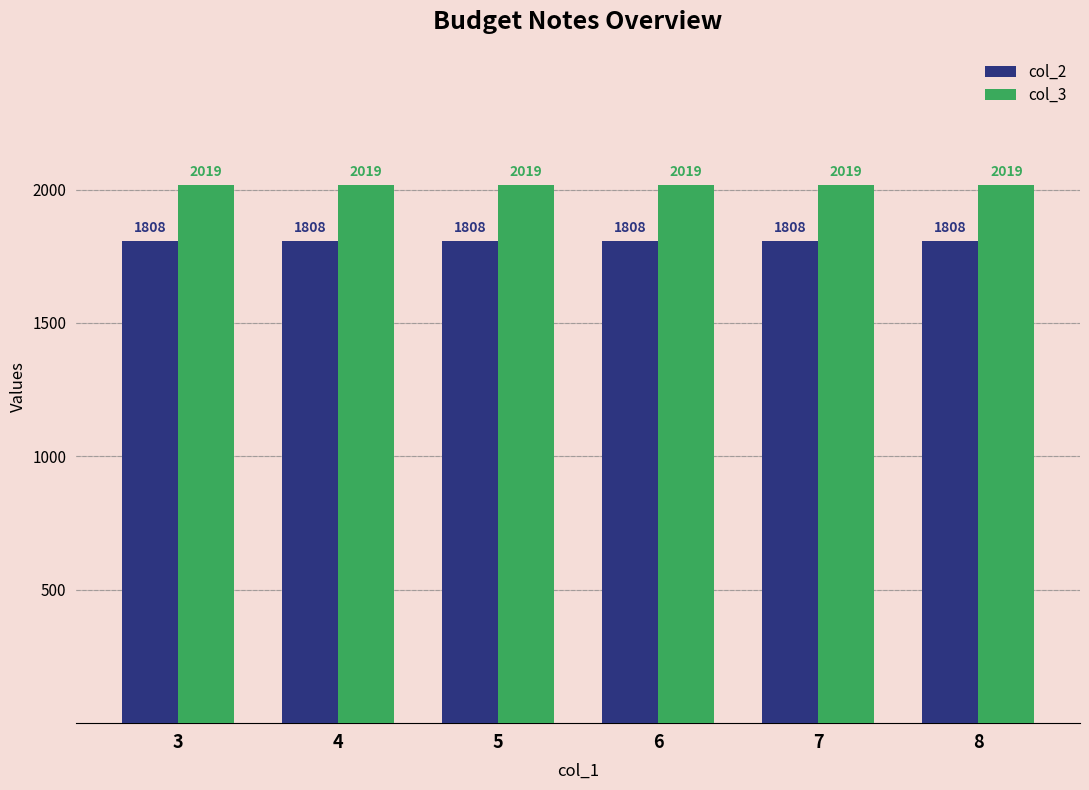

List the series in order of their peak value, lowest first.

col_2, col_3